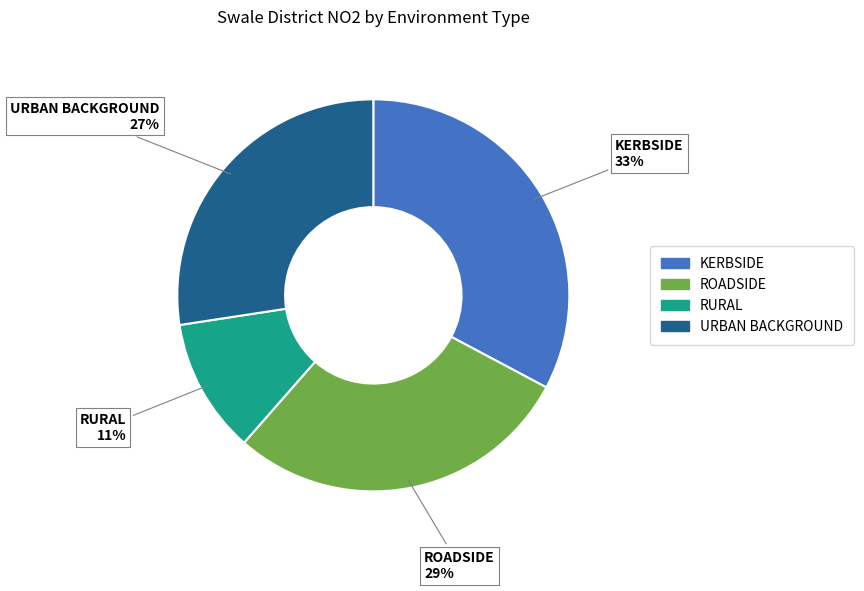

Is there a majority slice in this chart?

No